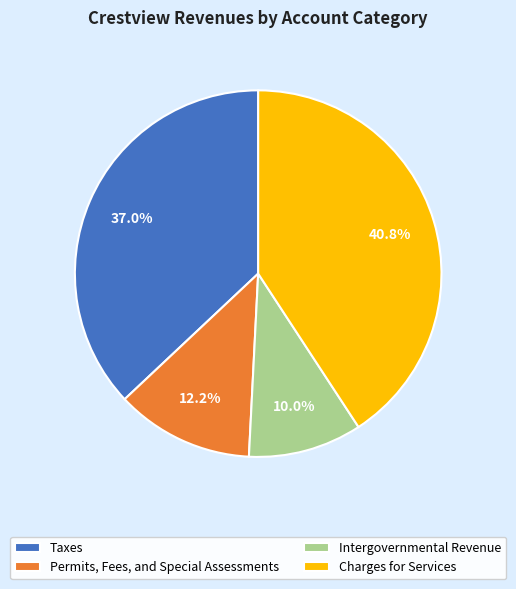

What portion of the pie excludes Taxes?

63.0%